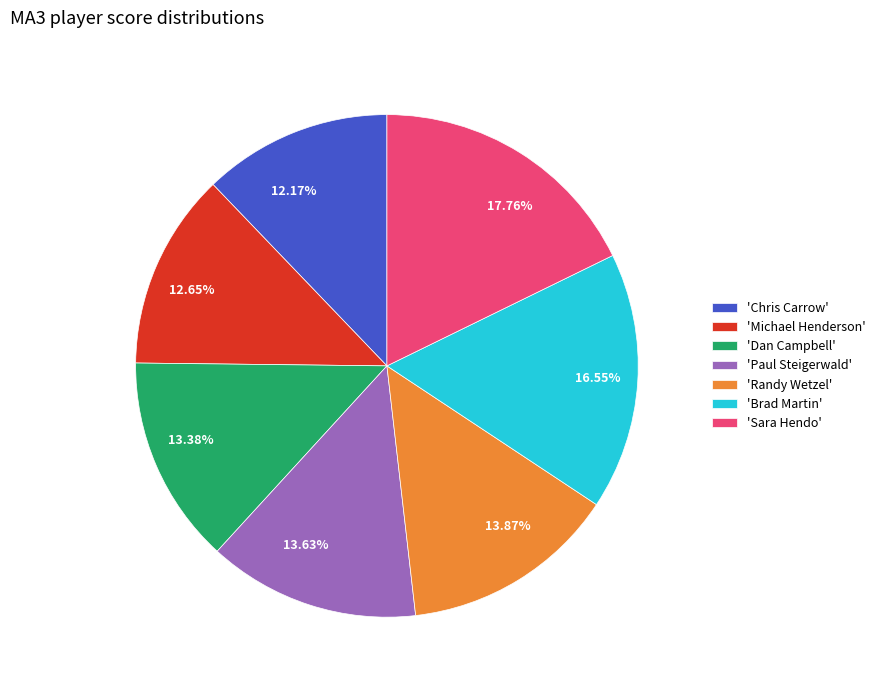

Is there a majority slice in this chart?

No